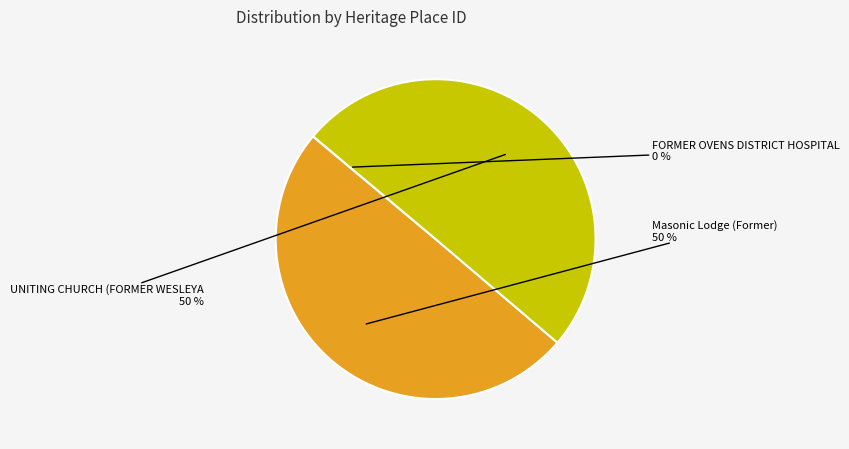

To the nearest percent, what is the average slice percentage?

33%